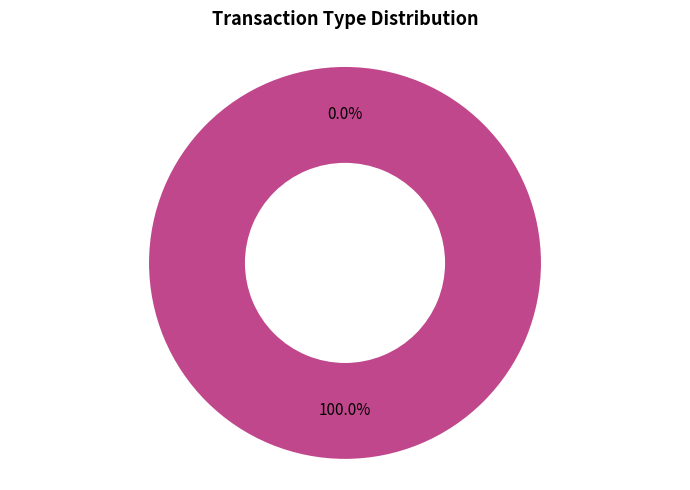

Does any single category account for the majority?

Yes